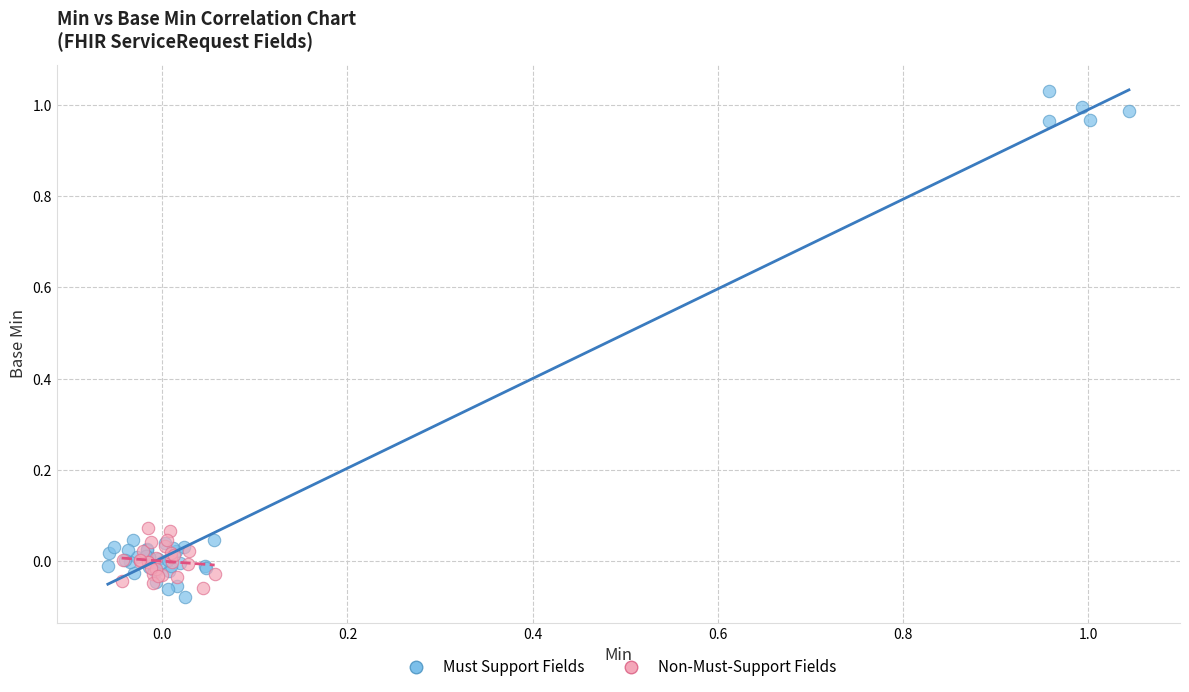

Which series contains the highest Y value?

Must Support Fields